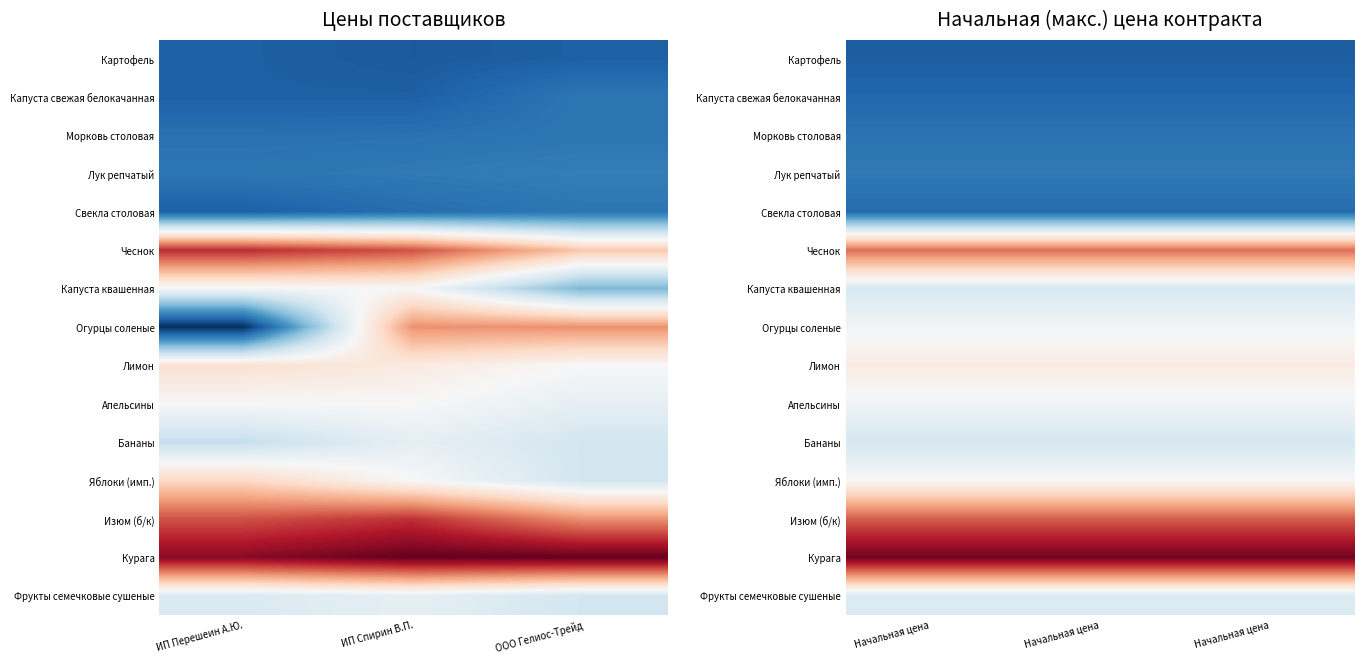

Rank the series at Начальная цена from highest to lowest value.

Курага, Изюм (б/к), Чеснок, Лимон, Яблоки (имп.), Огурцы соленые, Апельсины, Фрукты семечковые сушеные, Капуста квашенная, Бананы, Лук репчатый, Морковь столовая, Свекла столовая, Капуста свежая белокачанная, Картофель